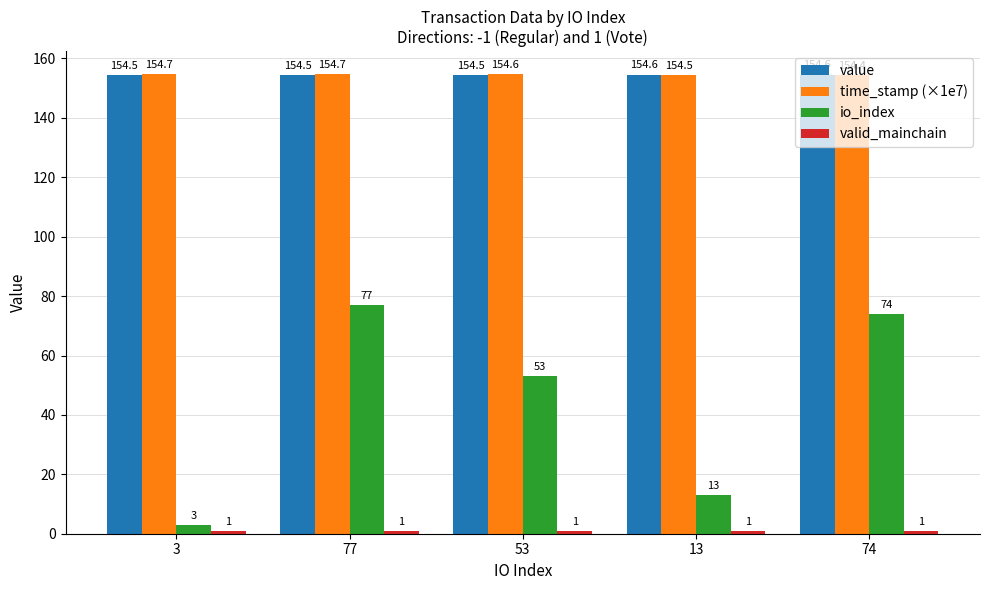

What is the minimum value shown in the chart?

1.0